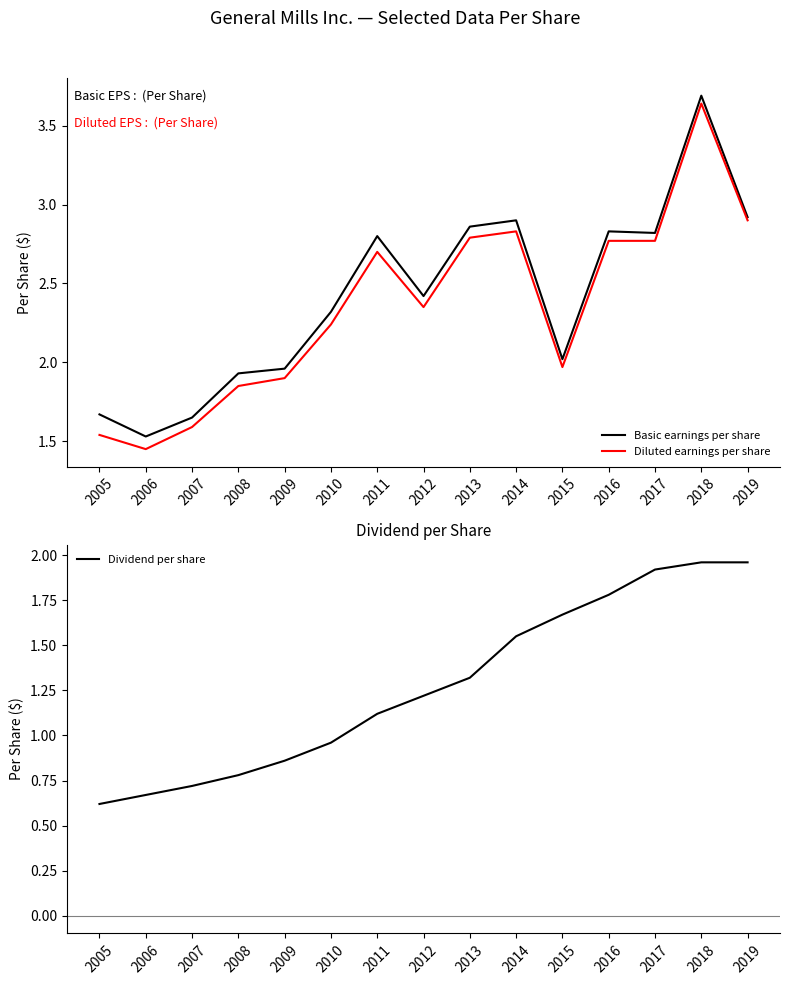

How many interior local valleys does the Basic earnings per share series have?

4